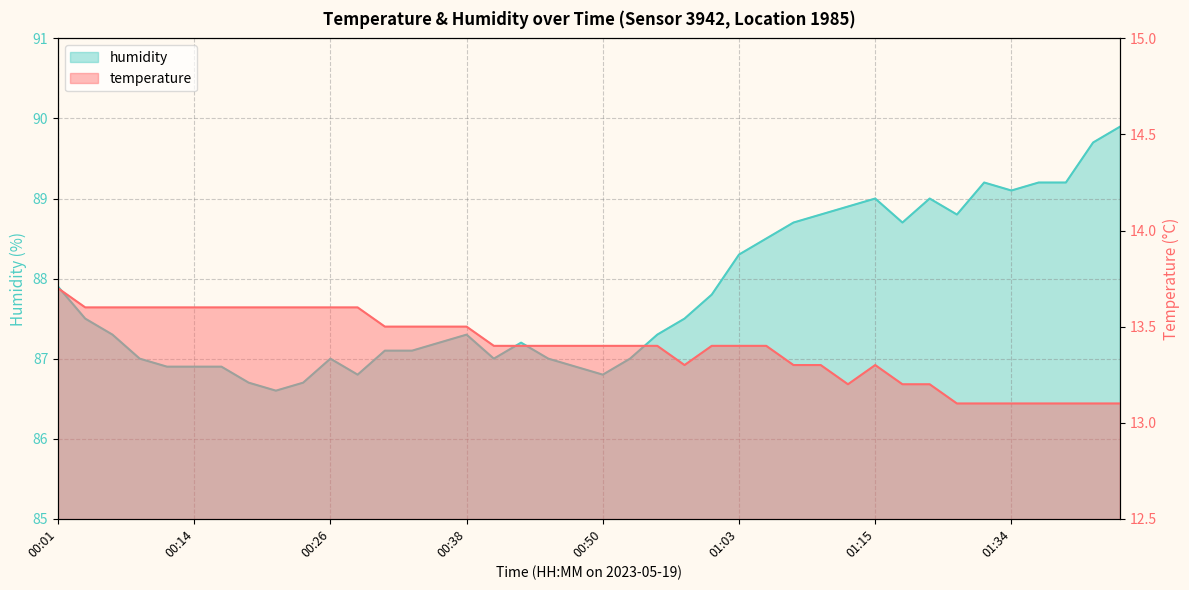

What is the difference between the maximum and minimum values in the humidity series?

3.3